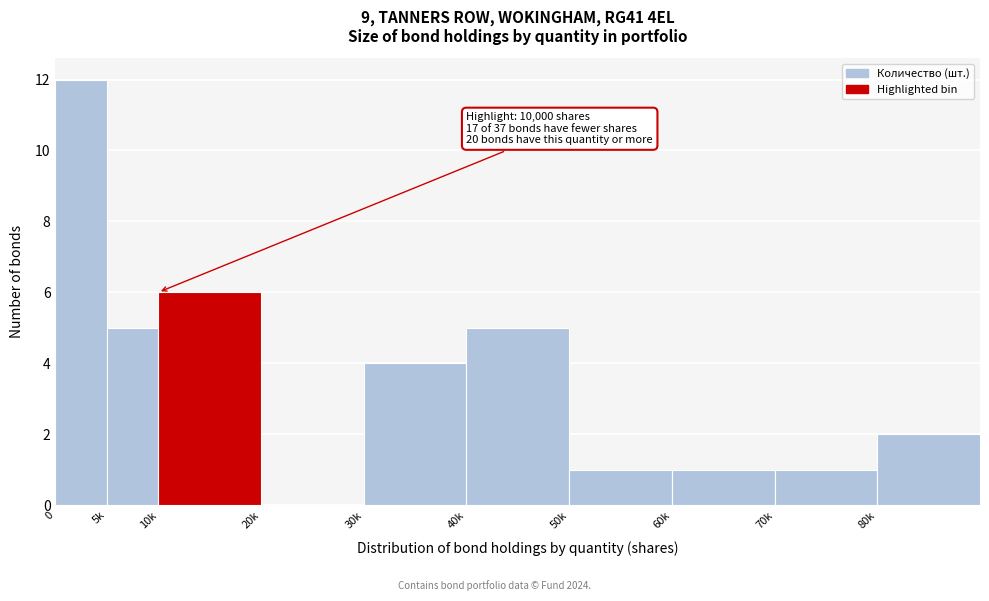

Reading left to right, list all the values displayed in this chart.

0=12	5k=5	10k=6	20k=0	30k=4	40k=5	50k=1	60k=1	70k=1	80k=2